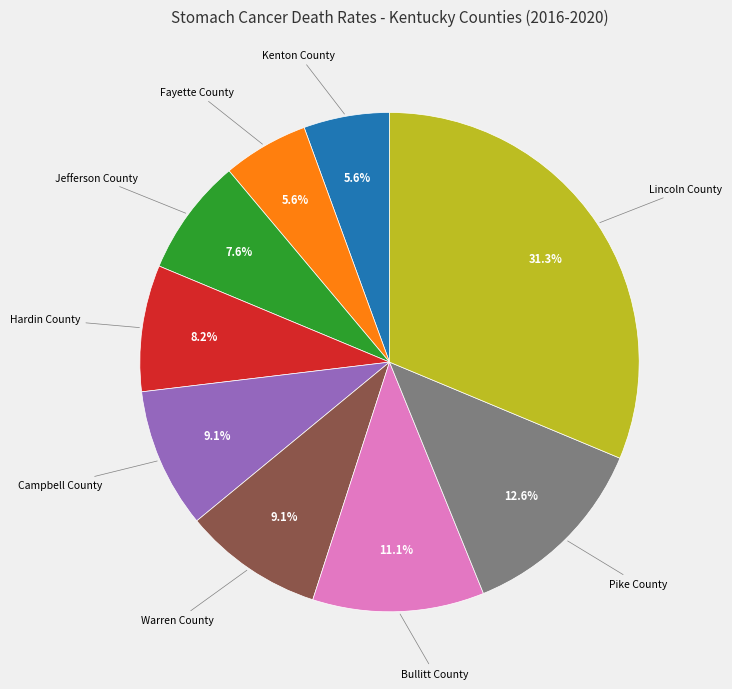

Does any single category account for the majority?

No